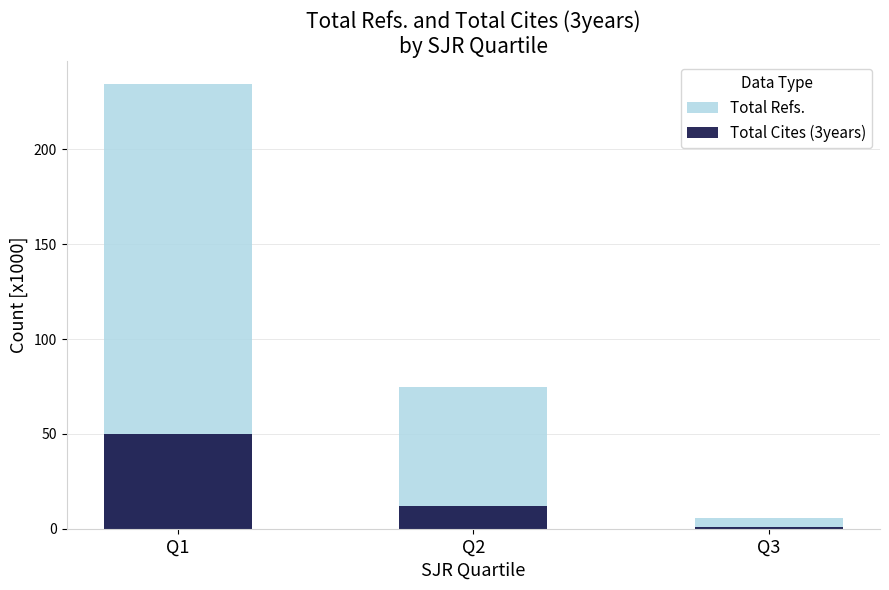

At which label is Total Refs. closest to 120?

Q2